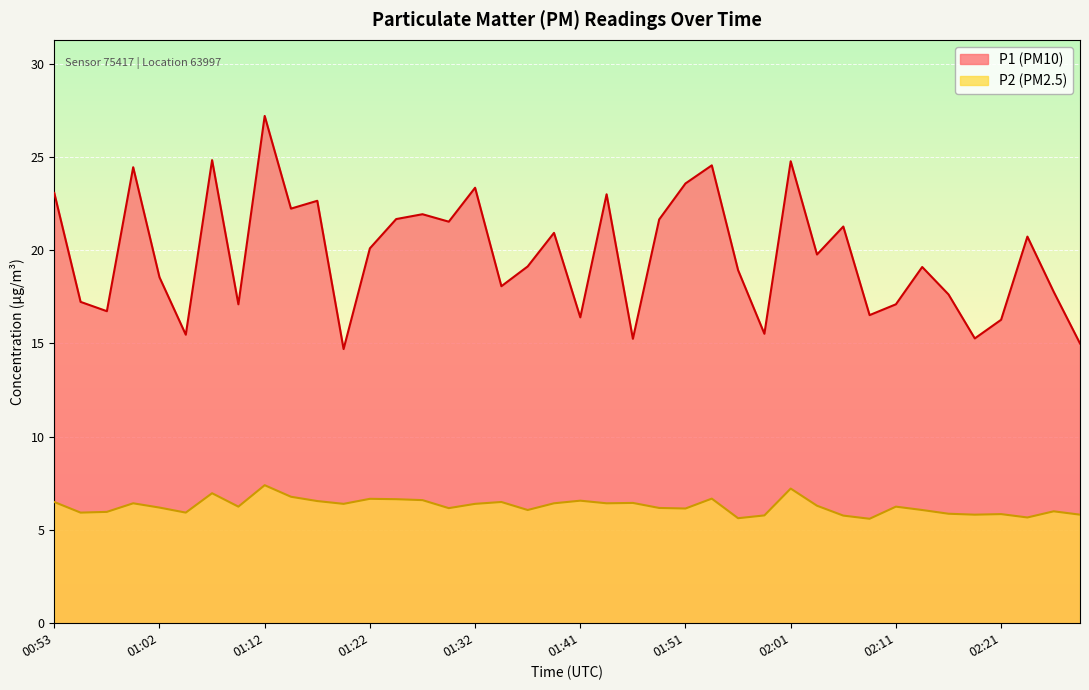

At which category does P1 reach its first local peak?

01:00